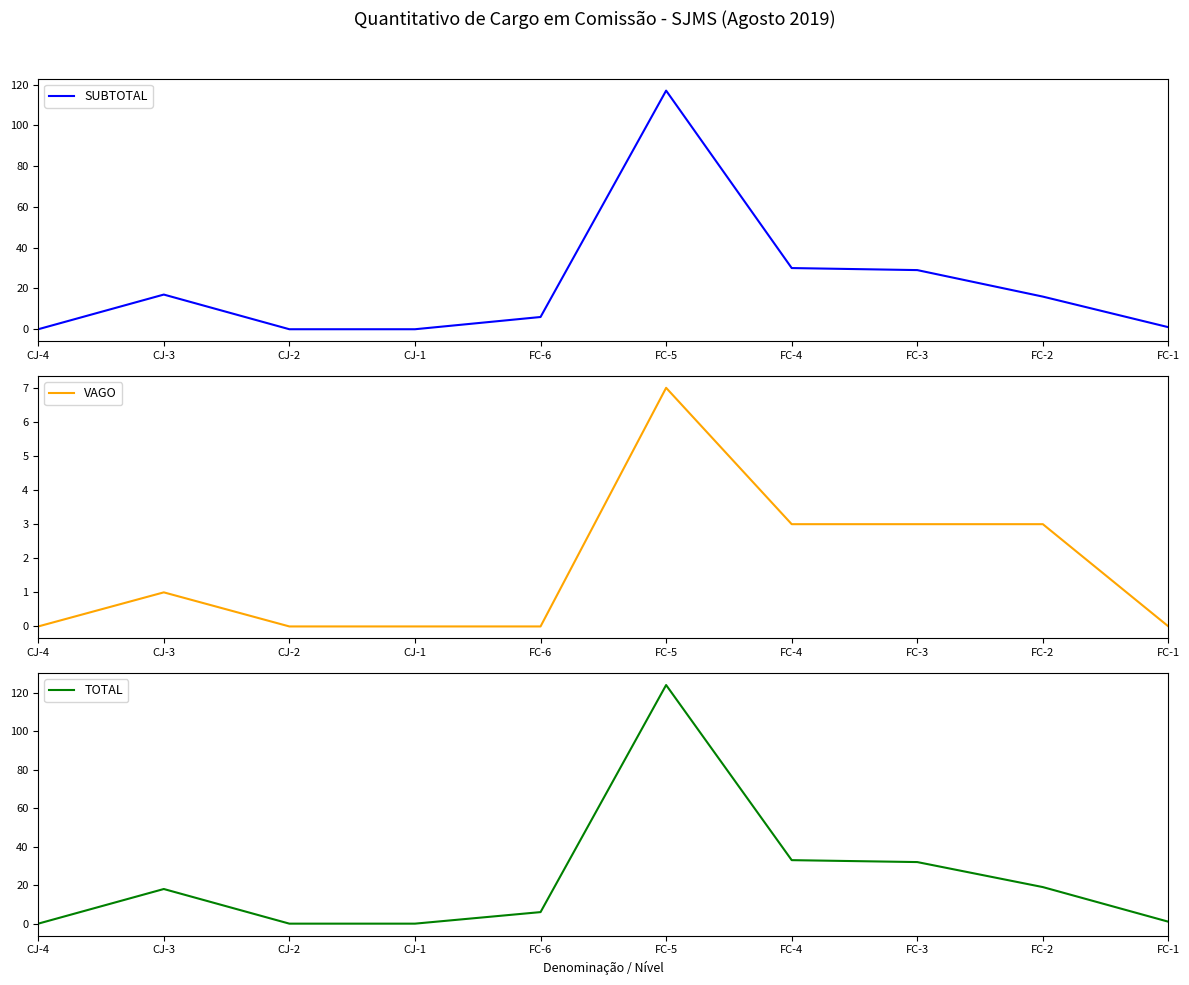

Which series has the largest total across all categories?

TOTAL